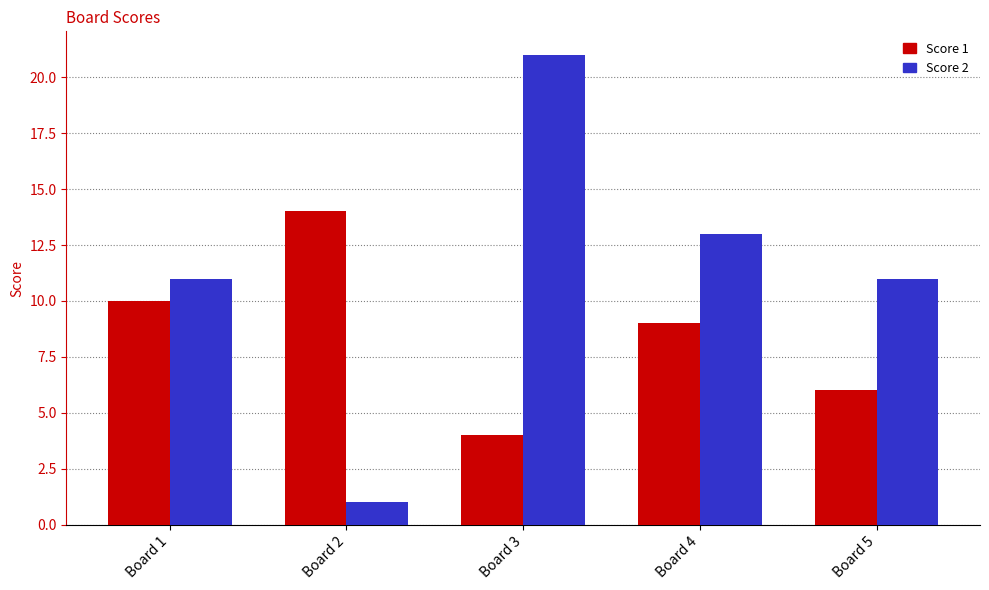

How many groups of bars are there?

5